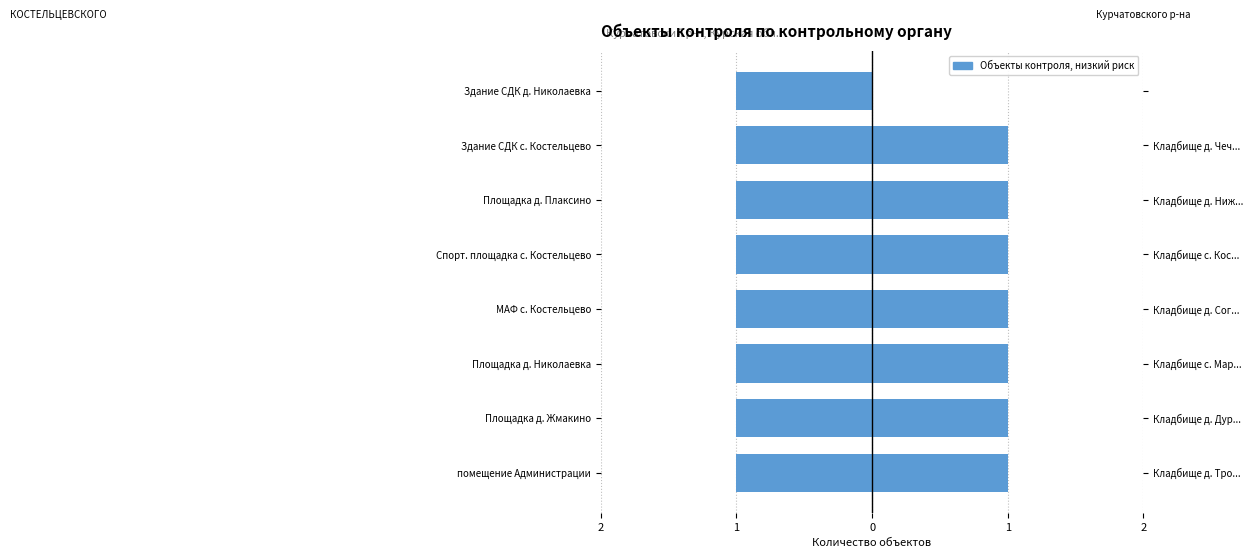

List the series in order of their peak value, highest first.

Администрация Курчатовского р-на, АДМИНИСТРАЦИЯ КОСТЕЛЬЦЕВСКОГО